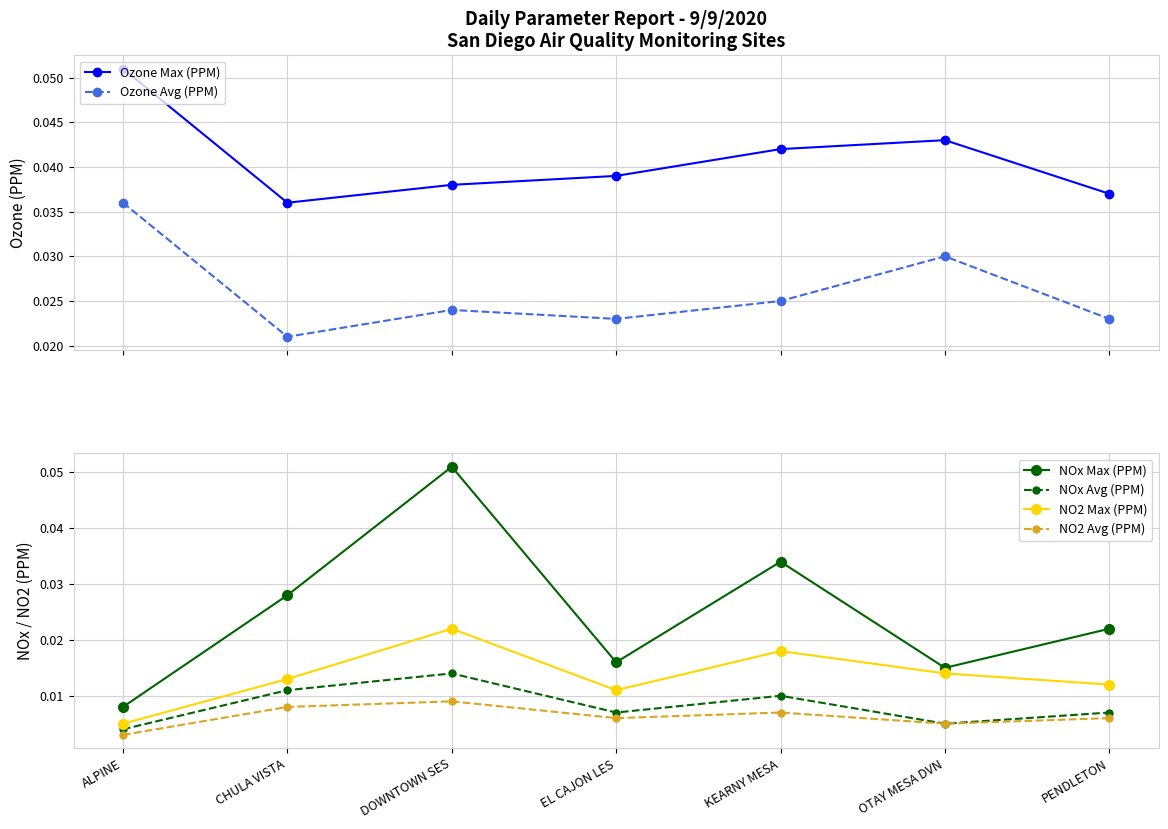

Between CHULA VISTA and DOWNTOWN SES, which series saw the biggest shift?

NOx Max (PPM)